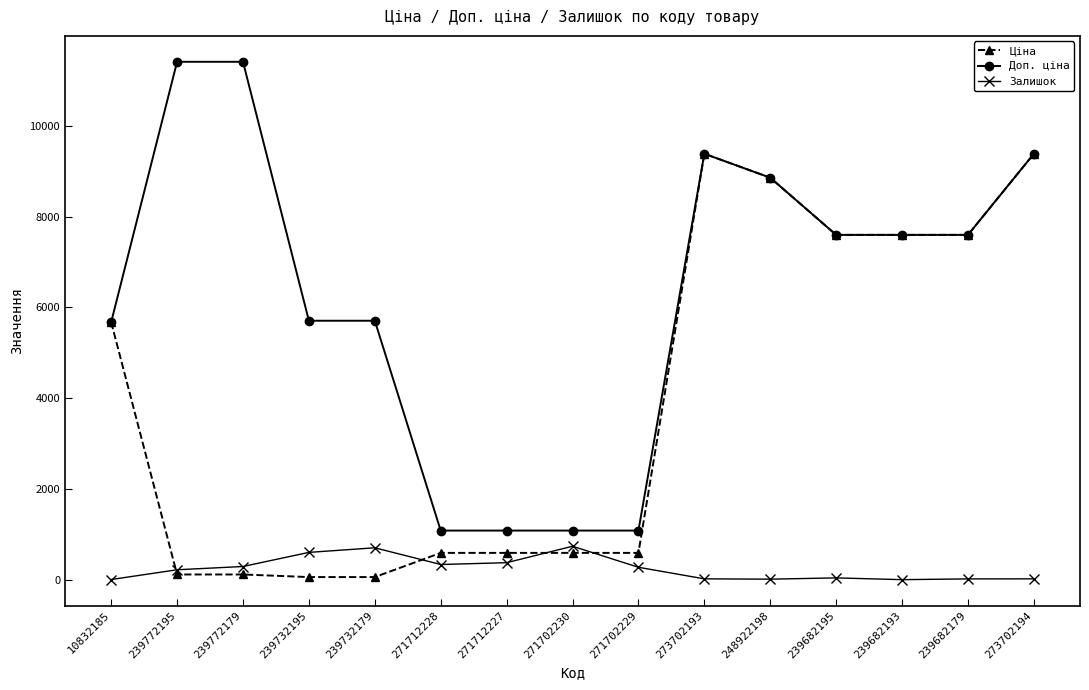

Which series has the widest spread of values?

Доп. ціна